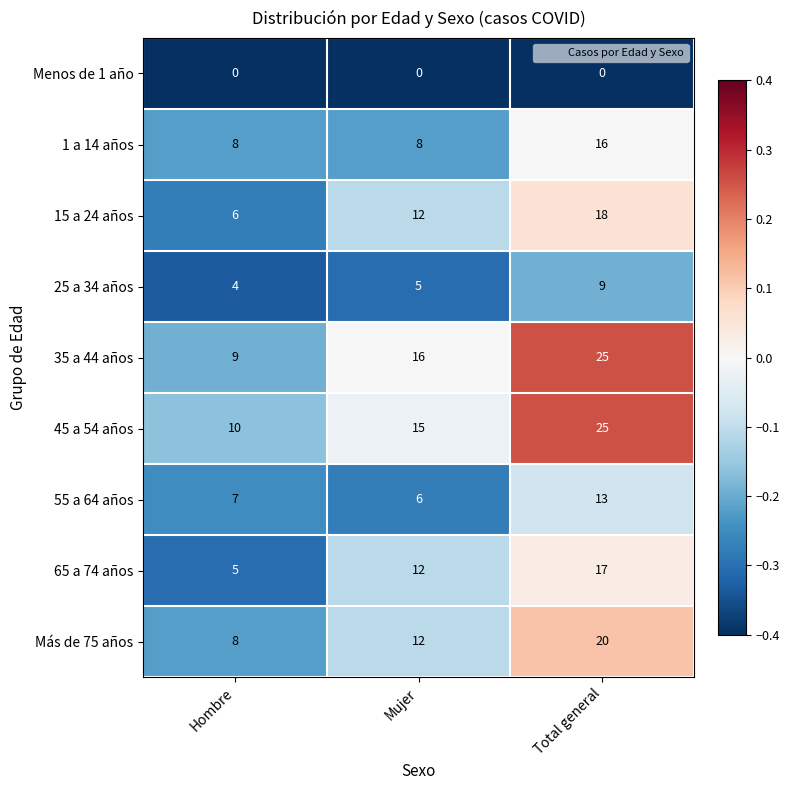

What is the difference between the maximum and minimum values in the 25 a 34 años series?

5